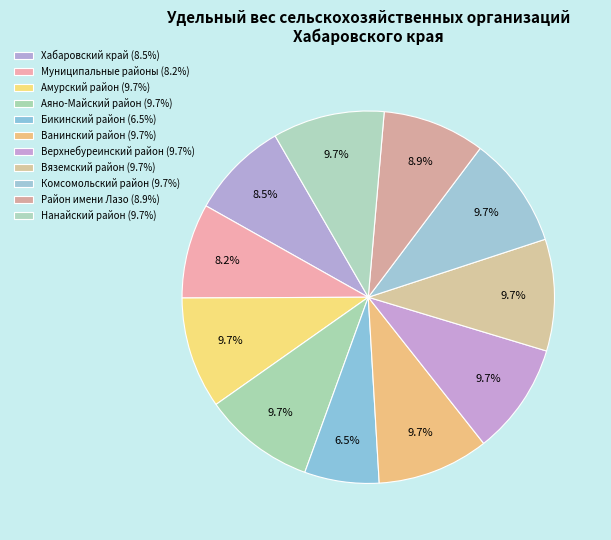

To the nearest percent, what percentage of the pie is Муниципальные районы?

8%